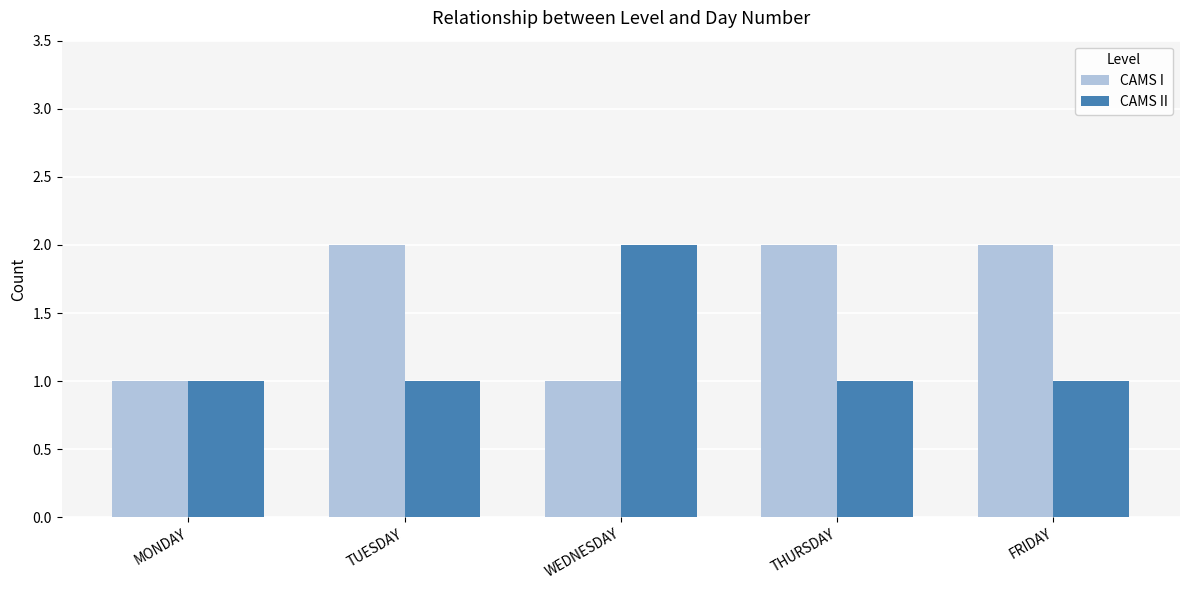

The value of CAMS II at TUESDAY is 1. True or false?

True